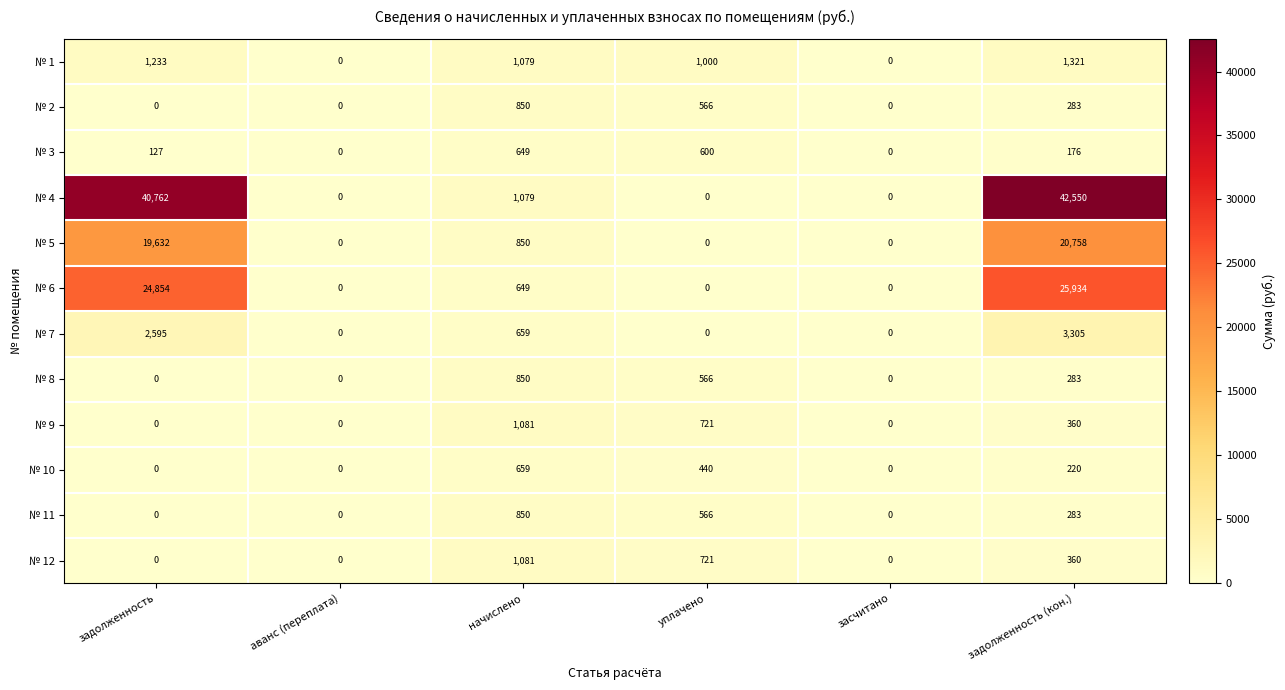

The № 7 series shows 2595 at задолженность. True or false?

True